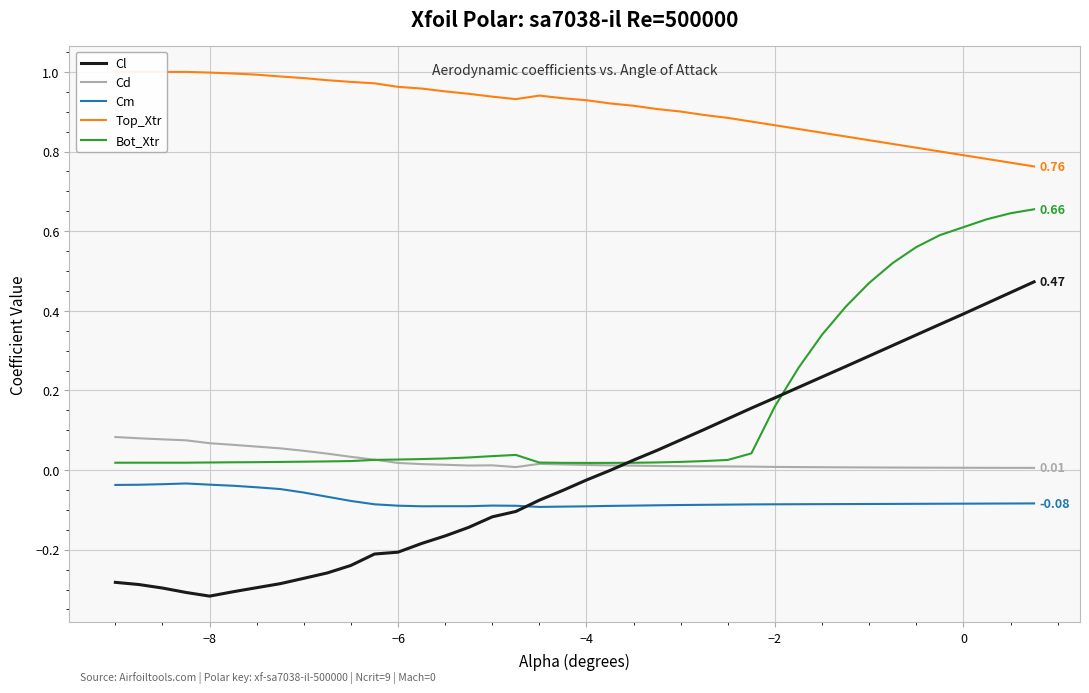

True or false: Cm and Bot_Xtr cross at least once.

False